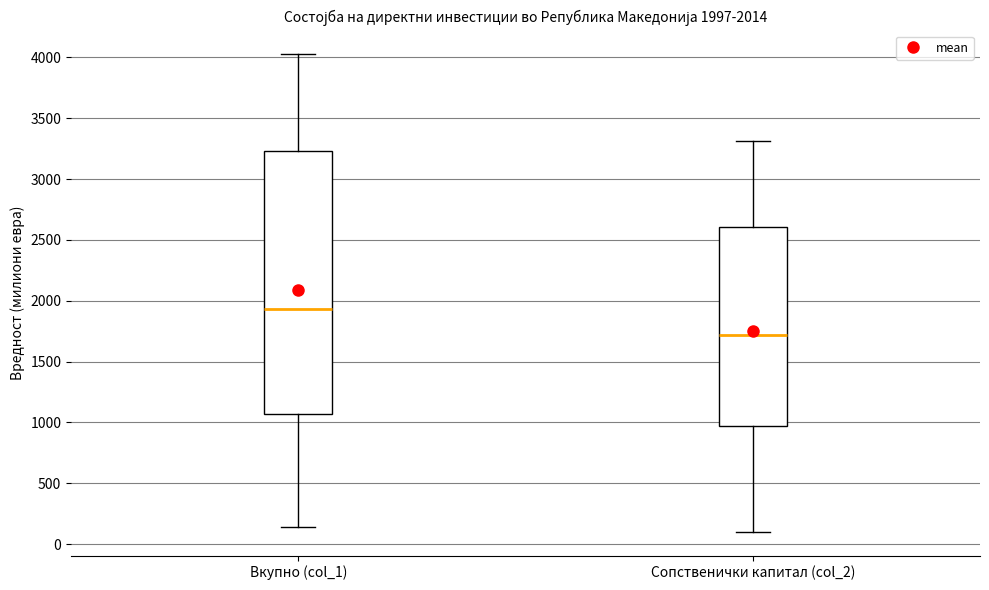

Which box's median line is the highest?

Вкупно (col_1)